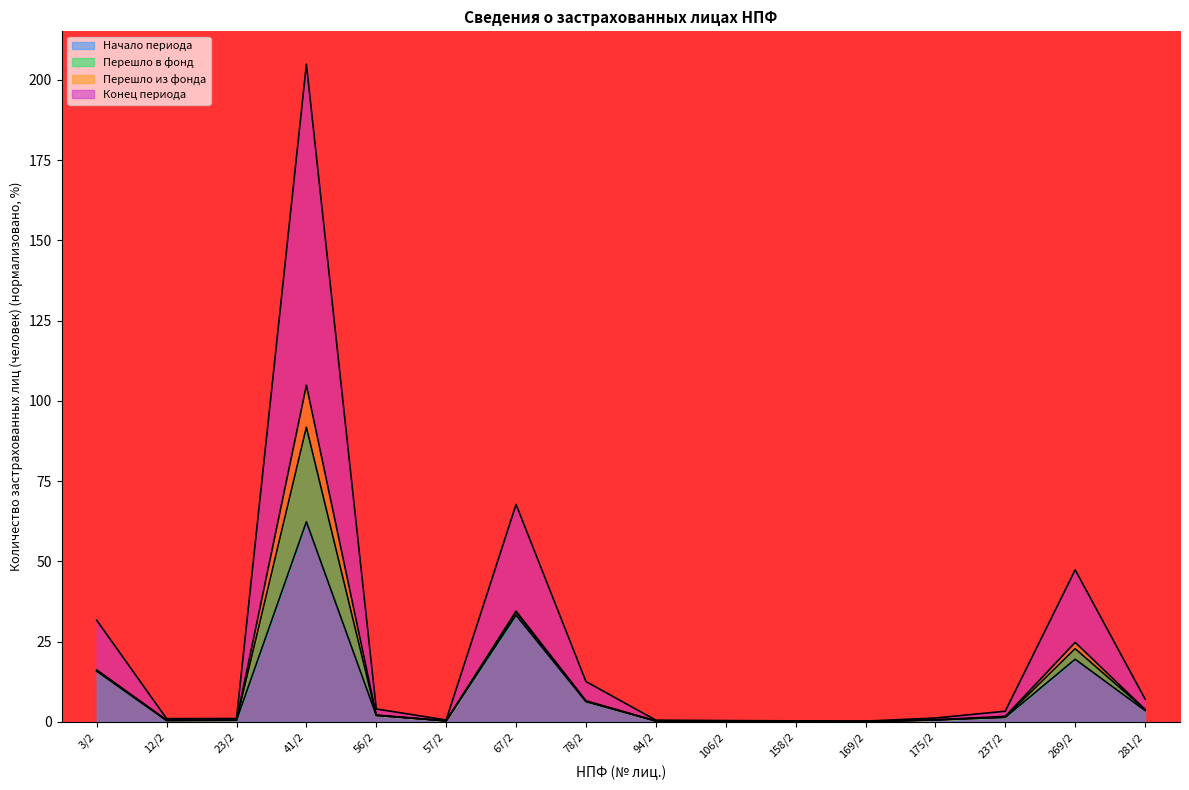

Where does the Конец периода series first go above 3?

3/2